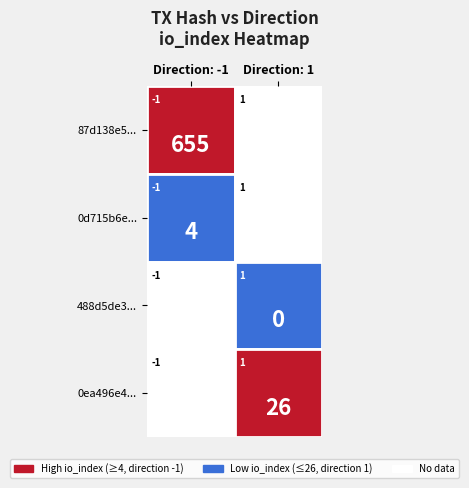

Reading right to left, transcribe all the data shown in this chart.

-1: 4	655
1: 26	0